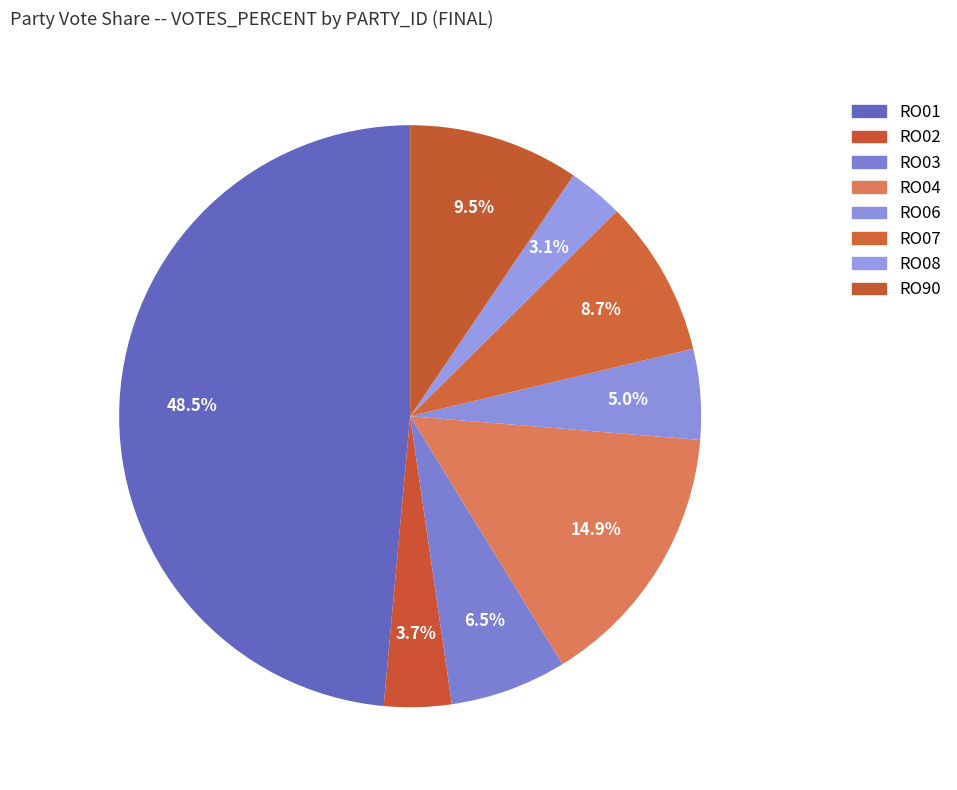

To the nearest percent, what percentage of the pie is RO03?

6%